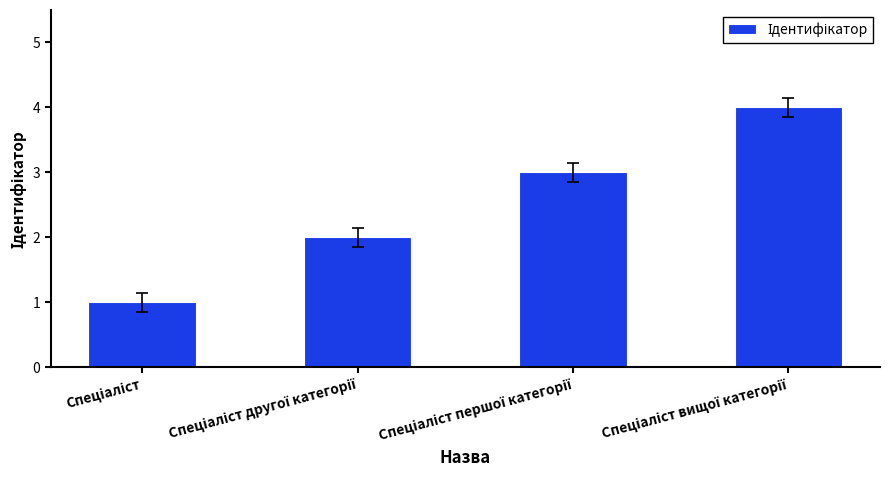

What is the maximum value shown in the chart?

4